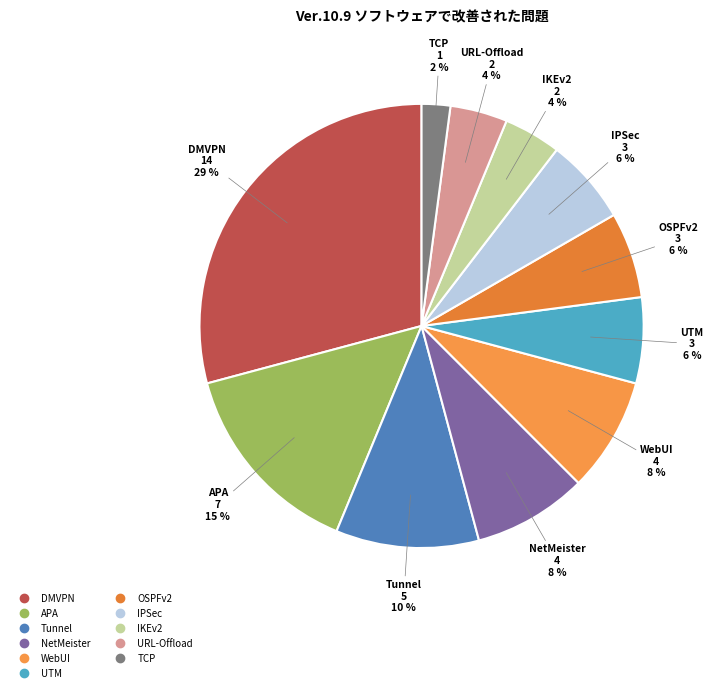

The OSPFv2 slice represents 17% of the pie. True or false?

False